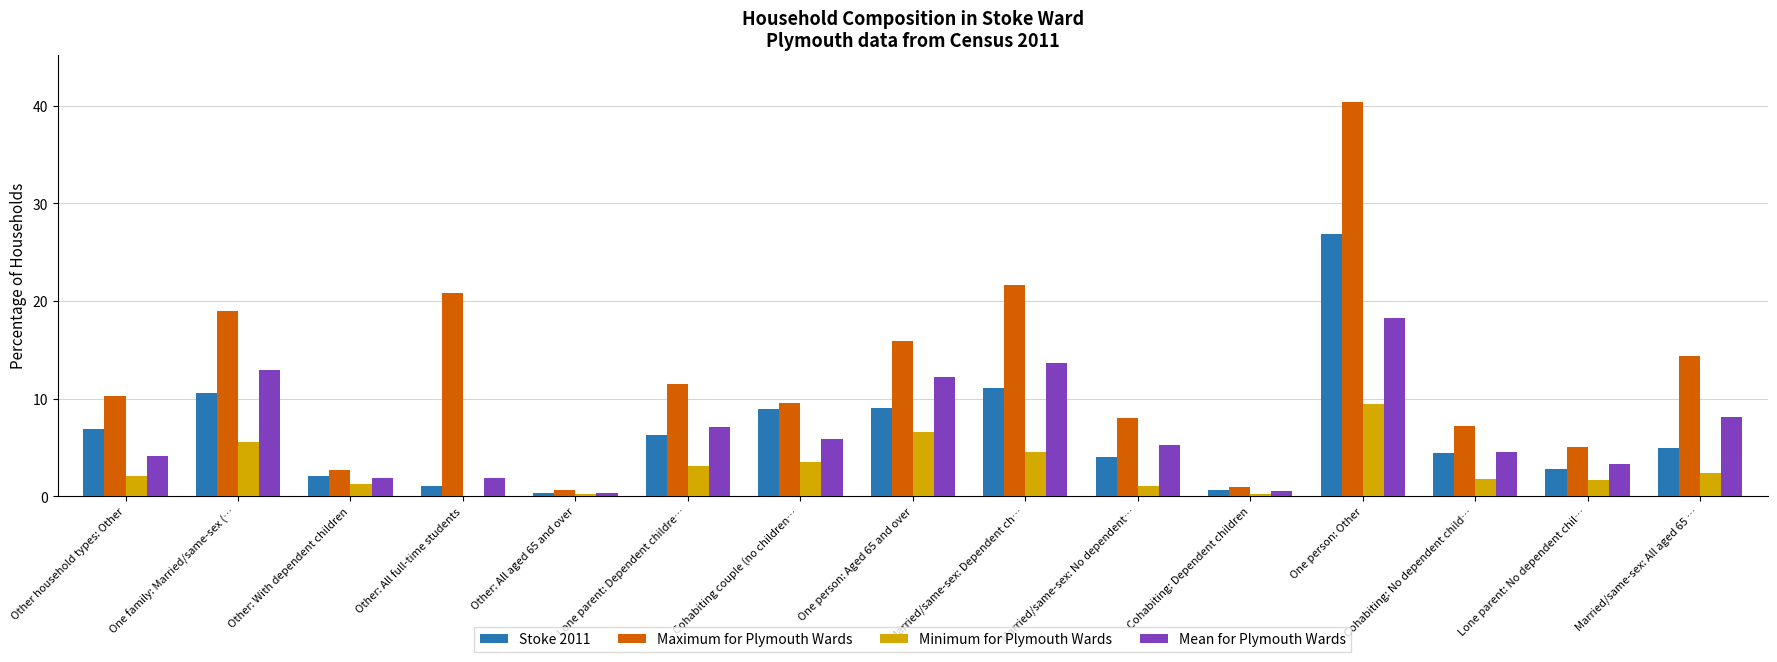

What is the greatest value displayed?

40.4